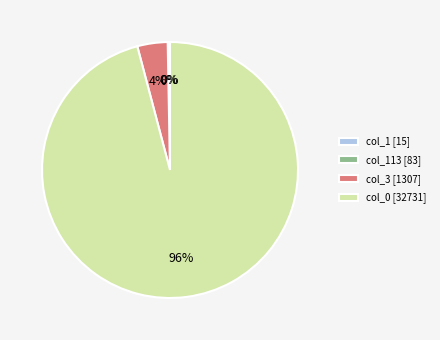

Is there a majority slice in this chart?

Yes